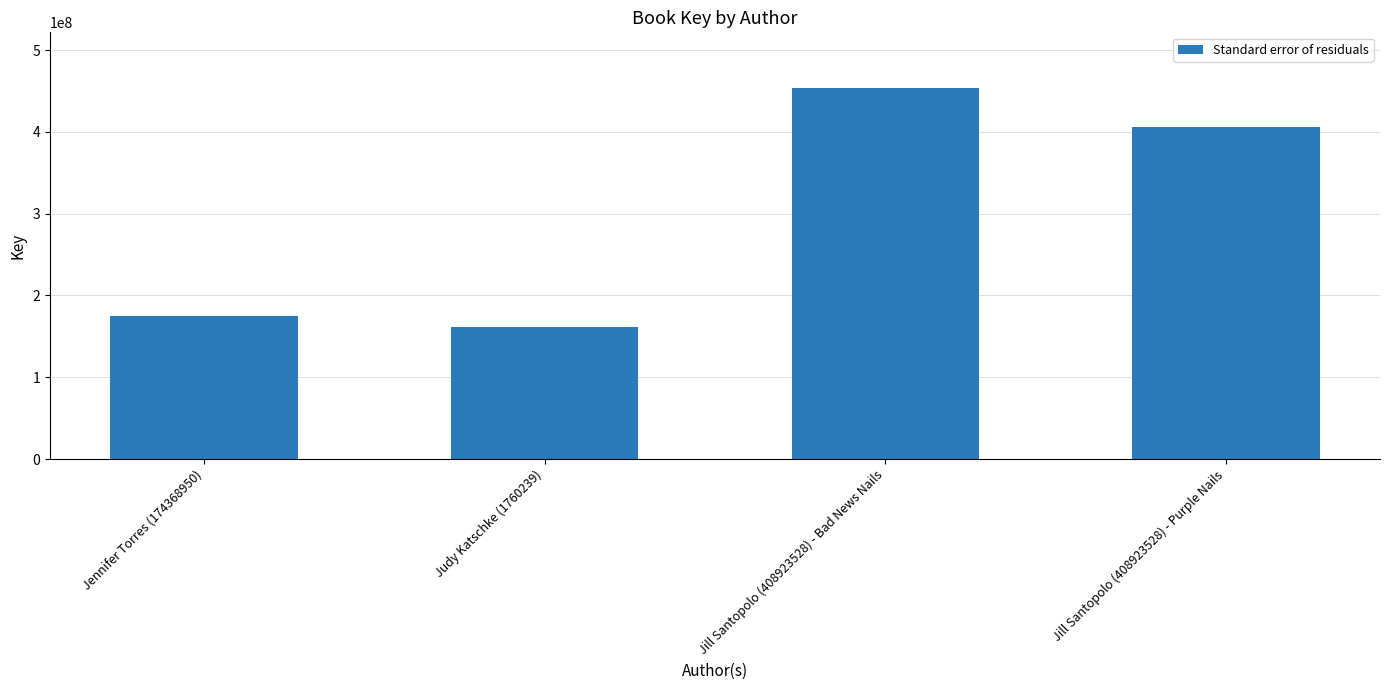

What is the change in value from Judy Katschke (1760239) to Jill Santopolo (408923528) - Purple Nails?

+244369554